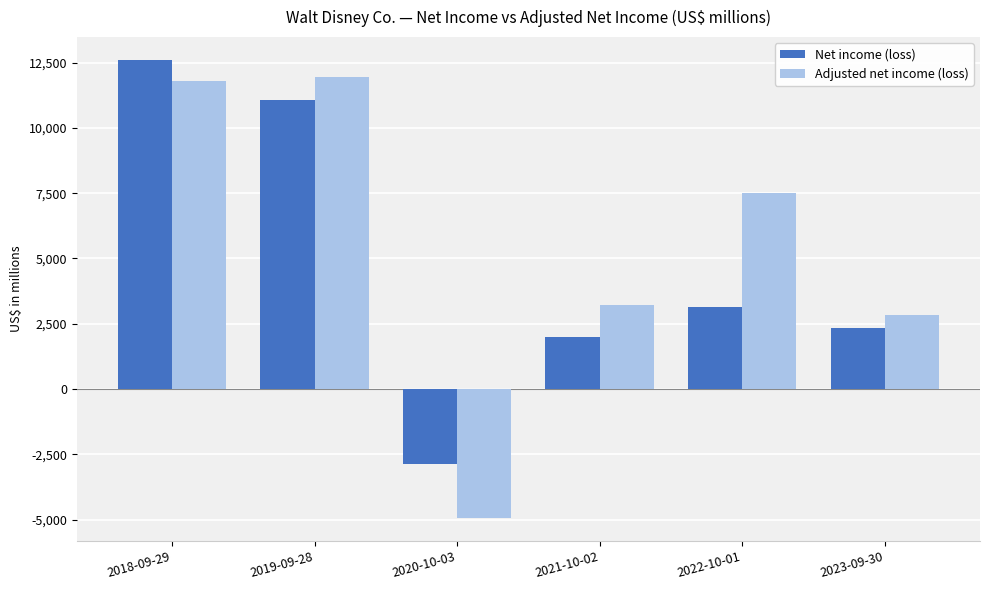

What position from the right is 2019-09-28?

5